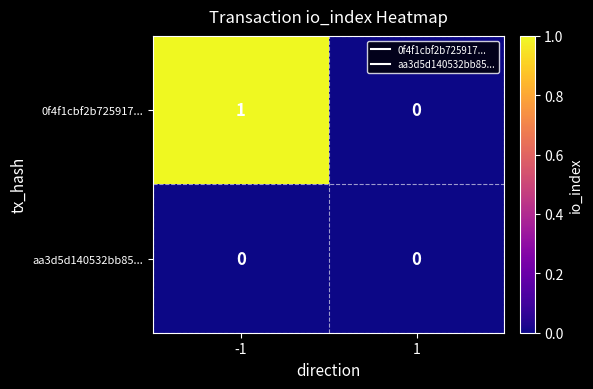

Rank the series by their maximum value, from lowest to highest.

aa3d5d140532bb85..., 0f4f1cbf2b725917...